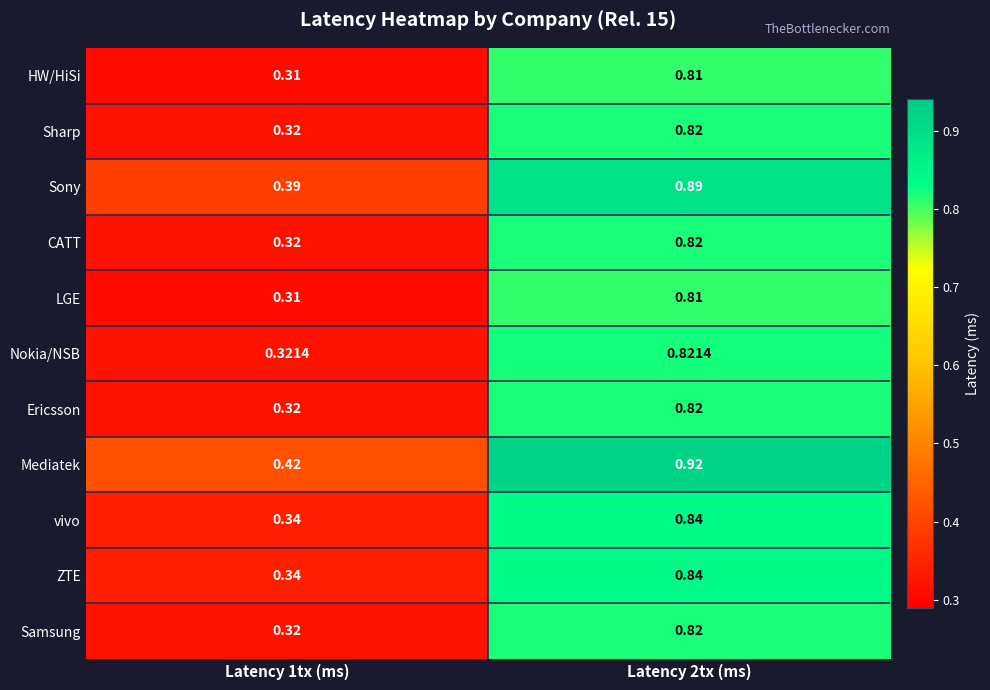

How many series are shown in this chart?

11